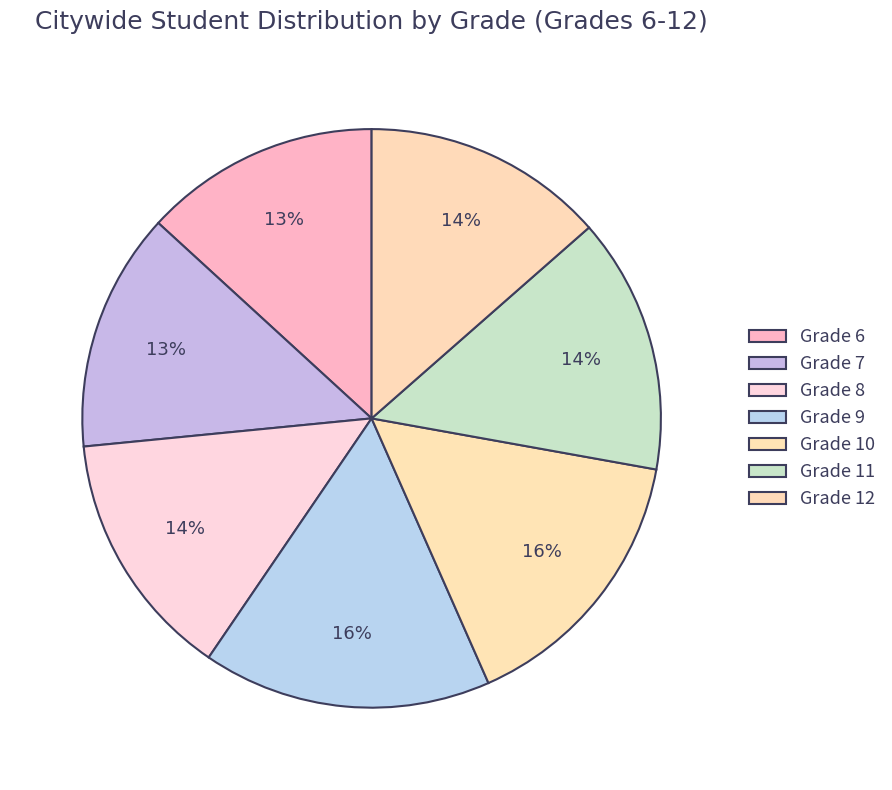

True or false: Grade 11 accounts for 5% of the total.

False